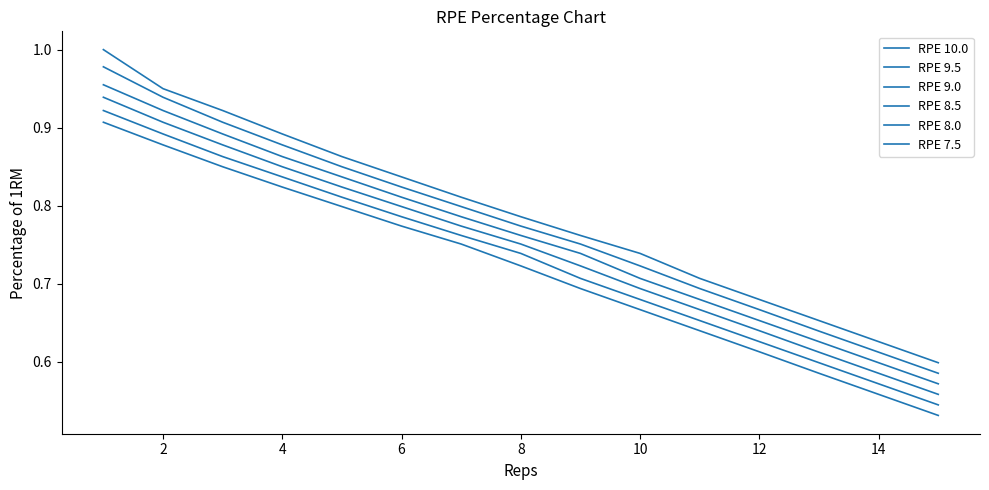

What is the sum of all RPE 9.5 values?

11.6